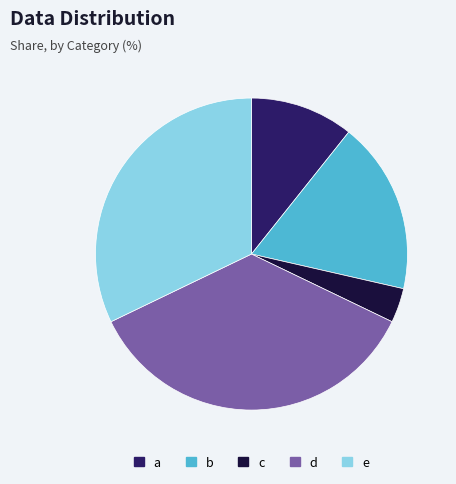

Is there any slice that represents more than half of the pie?

No